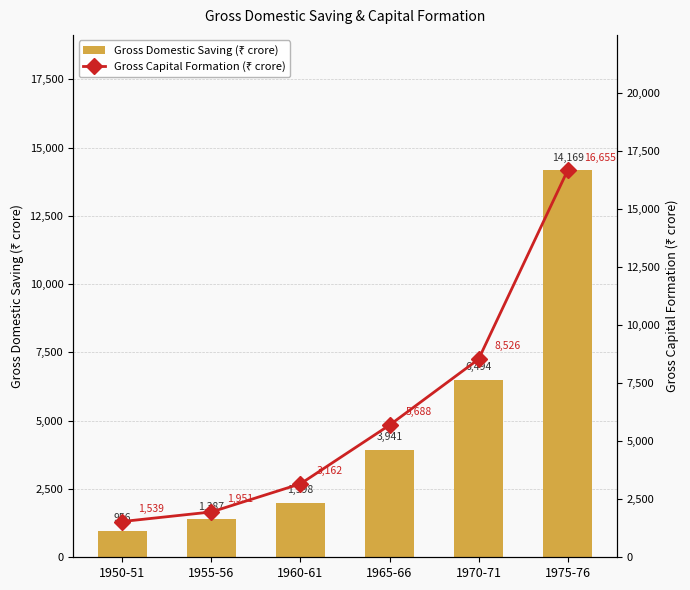

At which label does Gross Capital Formation (₹ crore) reach its peak?

1975-76